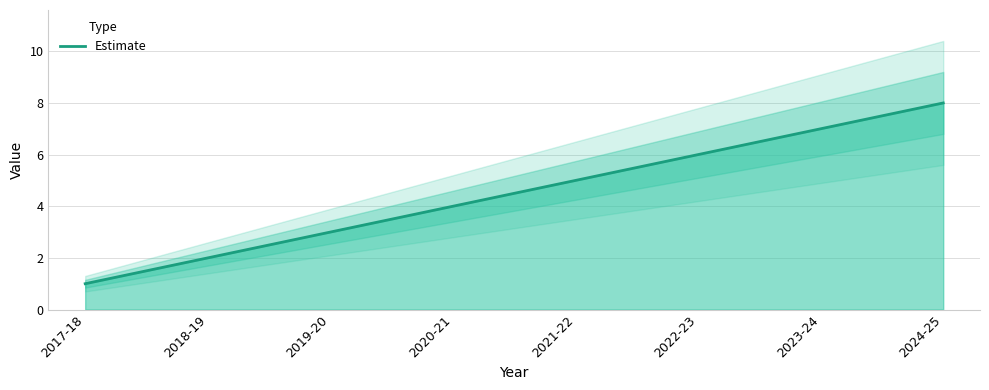

Reading left to right, transcribe all the data shown in this chart.

2017-18=1	2018-19=2	2019-20=3	2020-21=4	2021-22=5	2022-23=6	2023-24=7	2024-25=8